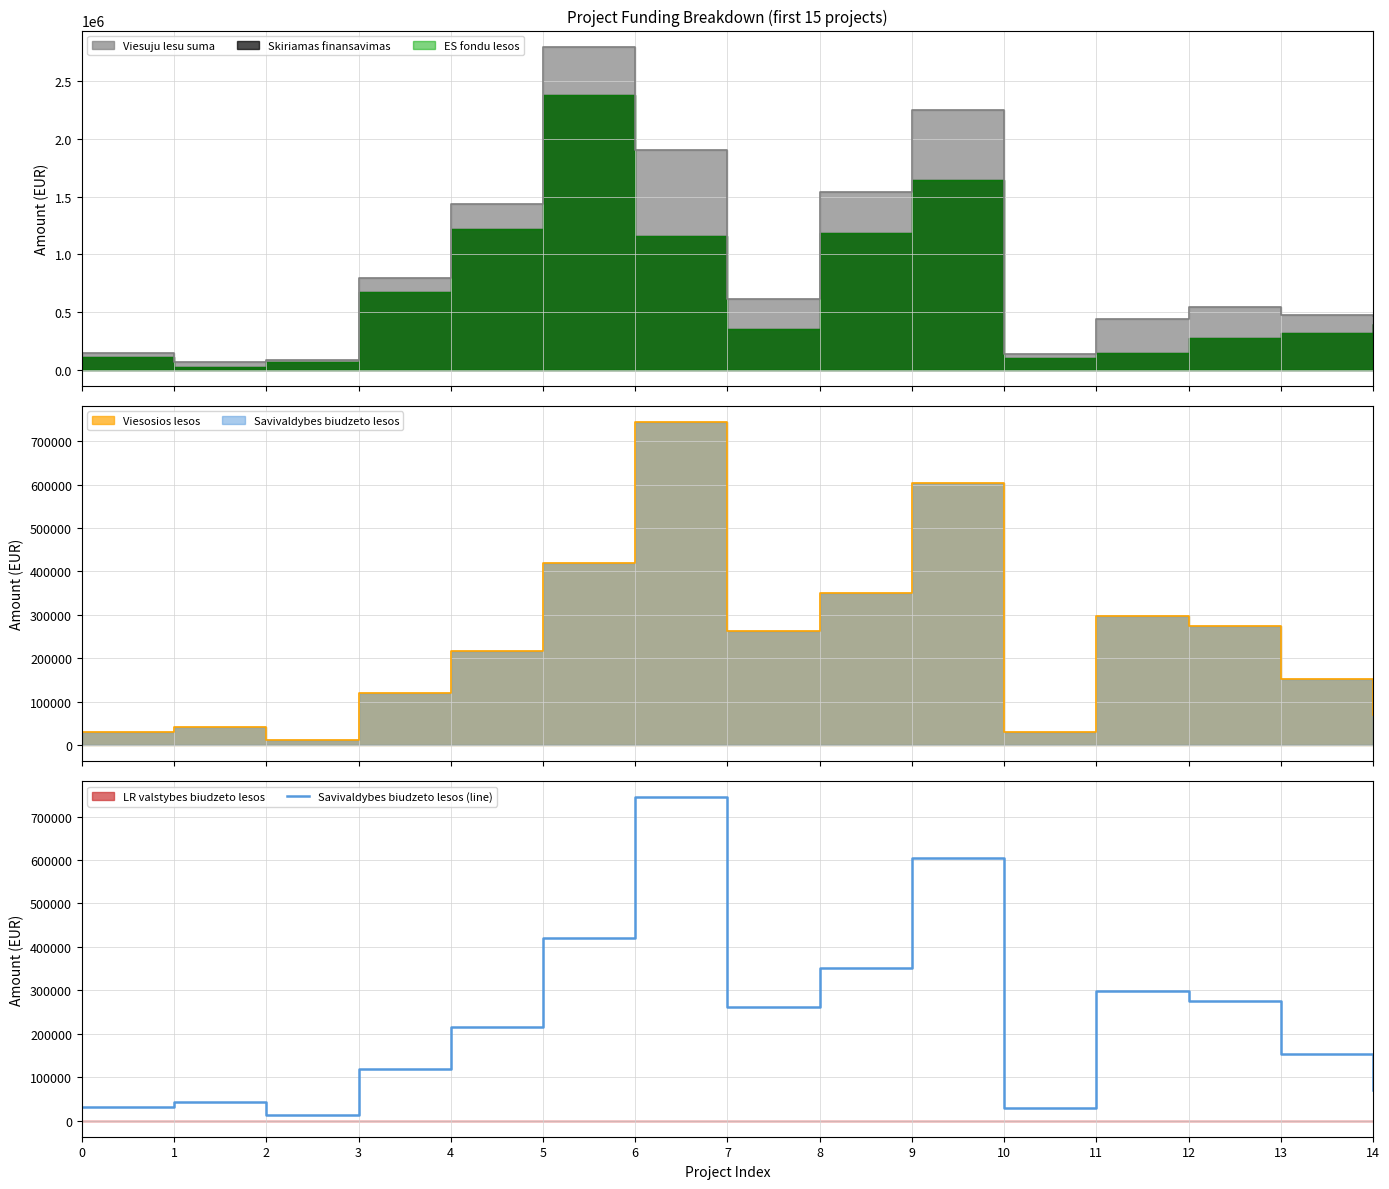

What is the approximate value at 4?

215860.1